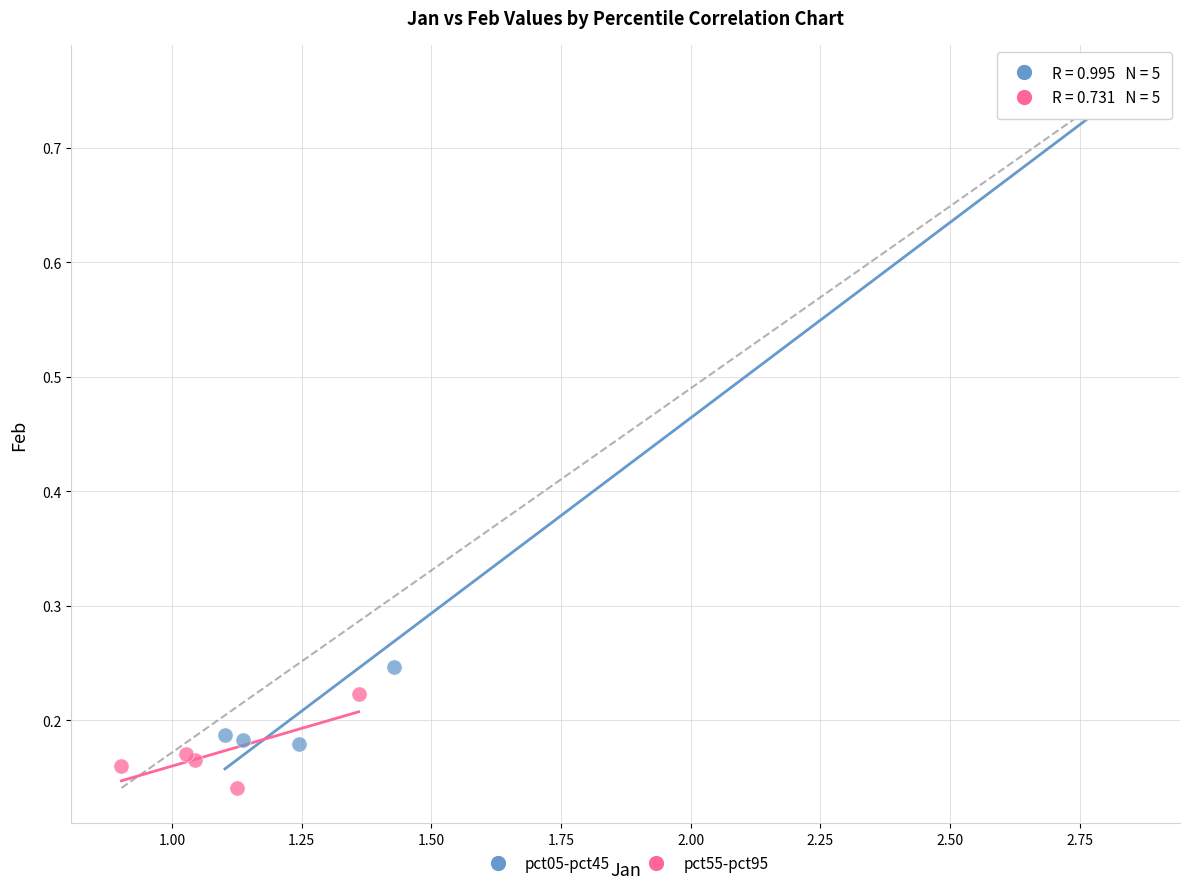

Which series has the largest Y range (max minus min)?

pct05-pct45